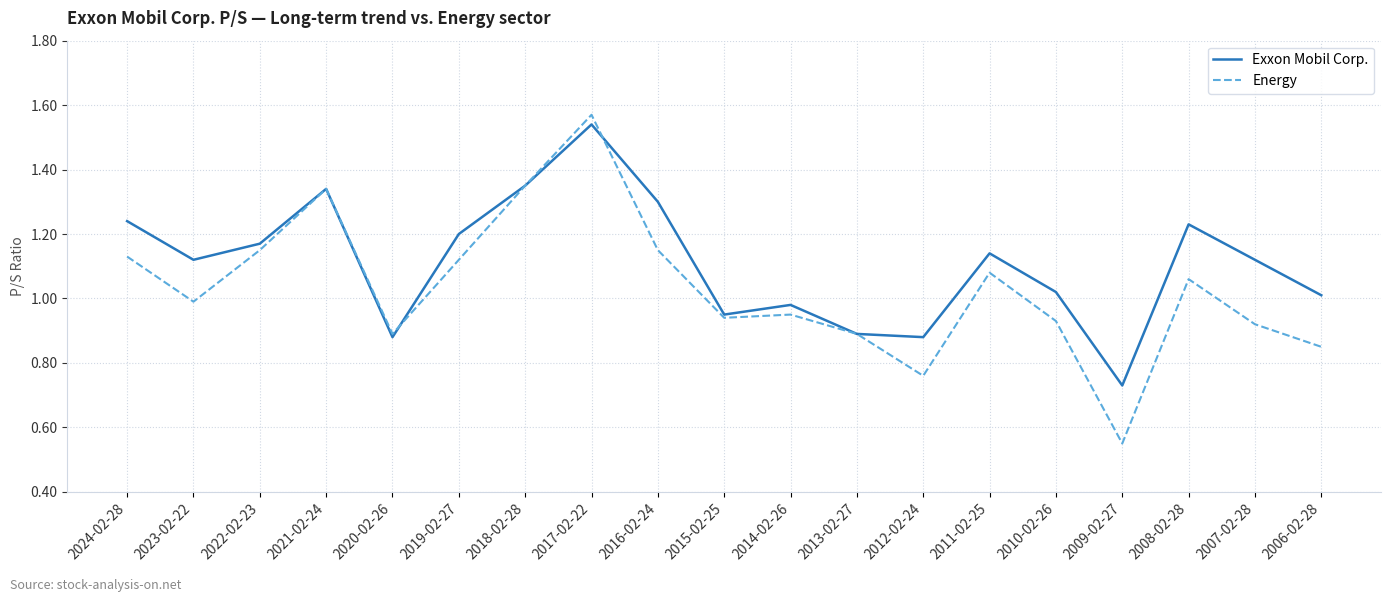

How many distinct data groups are displayed?

2